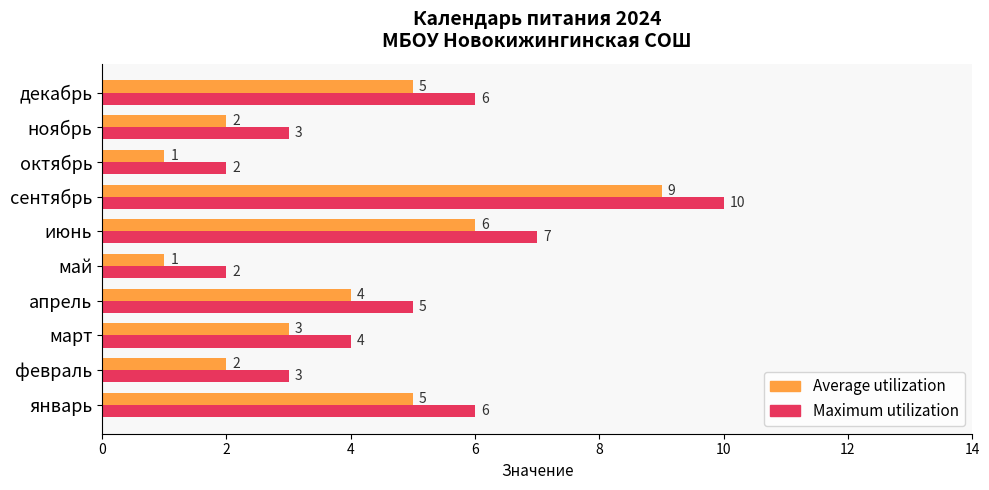

List the series in order of their overall mean, highest first.

Maximum utilization, Average utilization